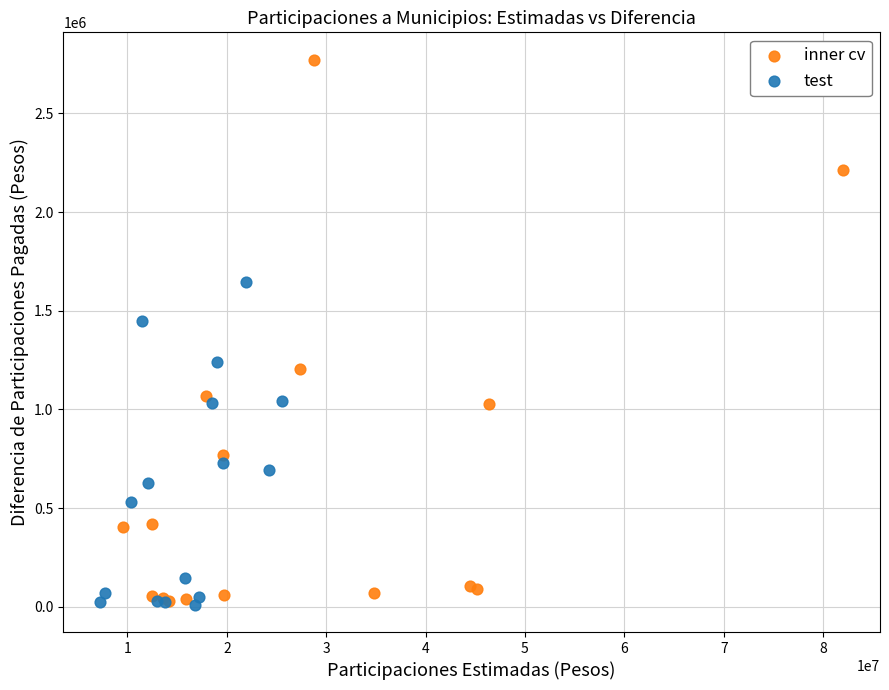

Which series contains the highest Y value?

inner cv